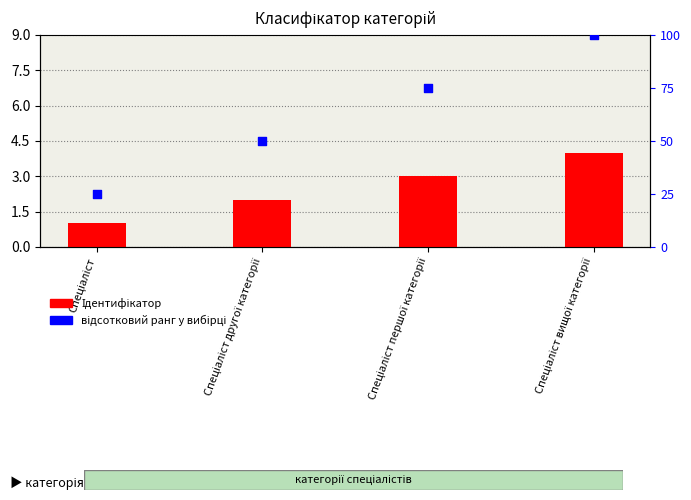

Is the value of Ідентифікатор at Спеціаліст greater than the value of відсотковий ранг at Спеціаліст вищої категорії?

No